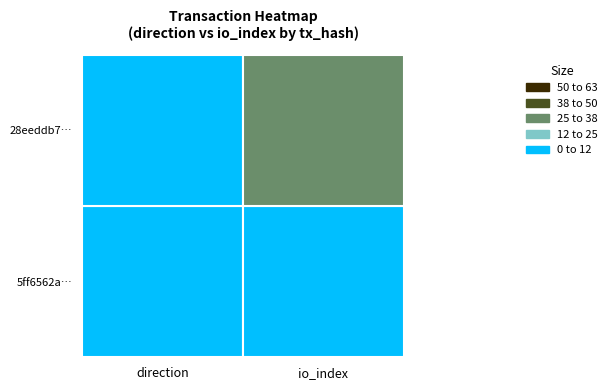

What is the difference between the highest and lowest values at 0?

2